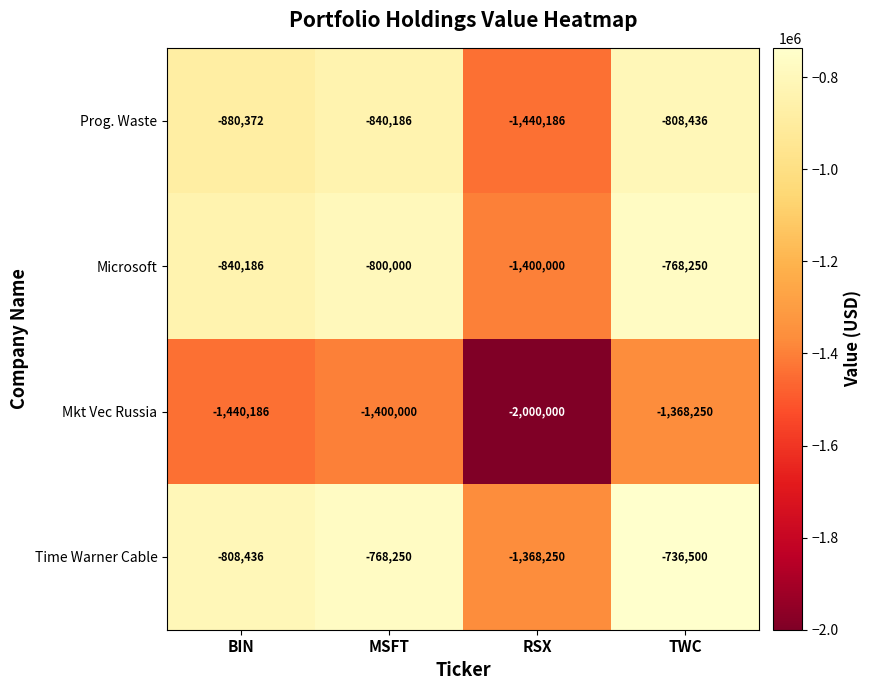

At which category is the sum across all series the highest?

TWC